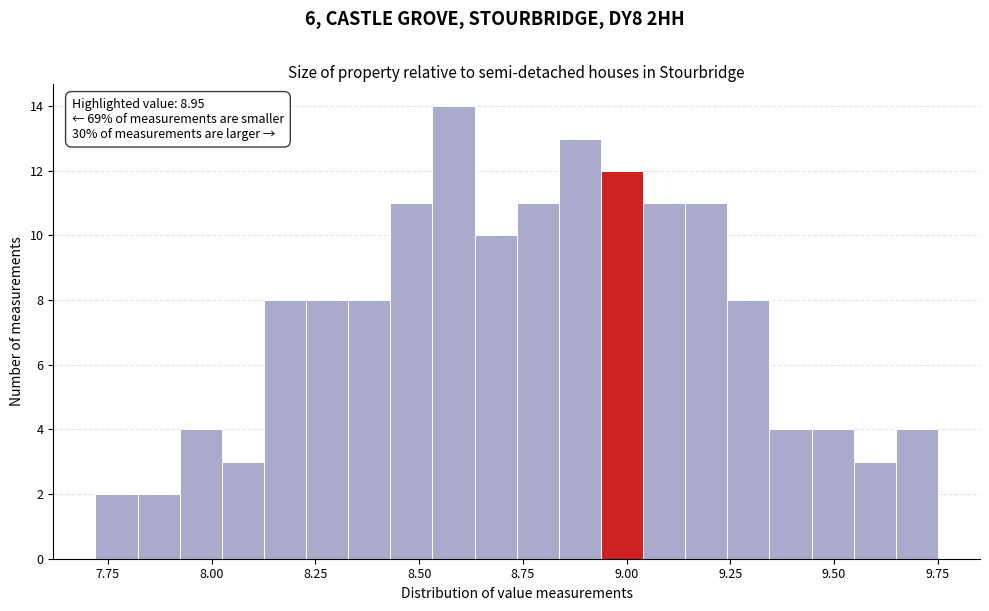

Read against the x-axis, roughly where is the centre of the tallest bar?

8.60